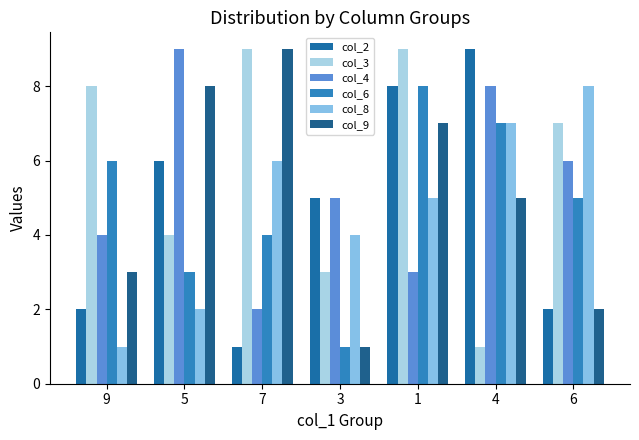

What is the difference between the highest and lowest values at 5?

7